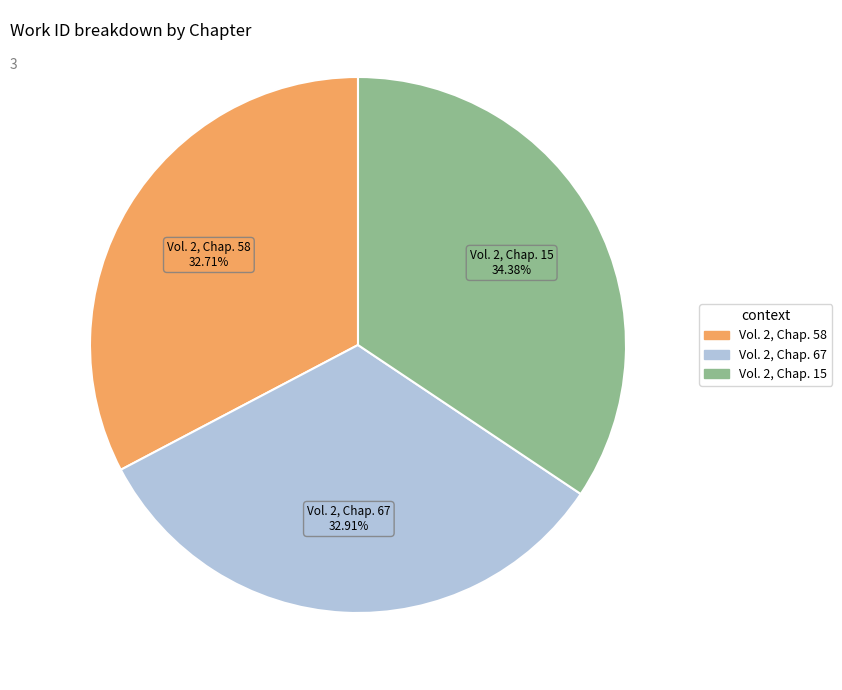

What percentage is the Vol. 2, Chap. 15 slice, to the nearest percent?

34%